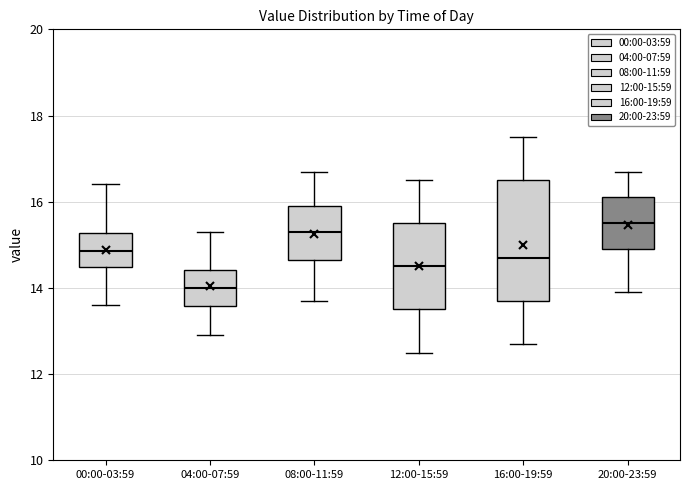

Which box is the tallest, from its lower edge to its upper edge?

16:00-19:59